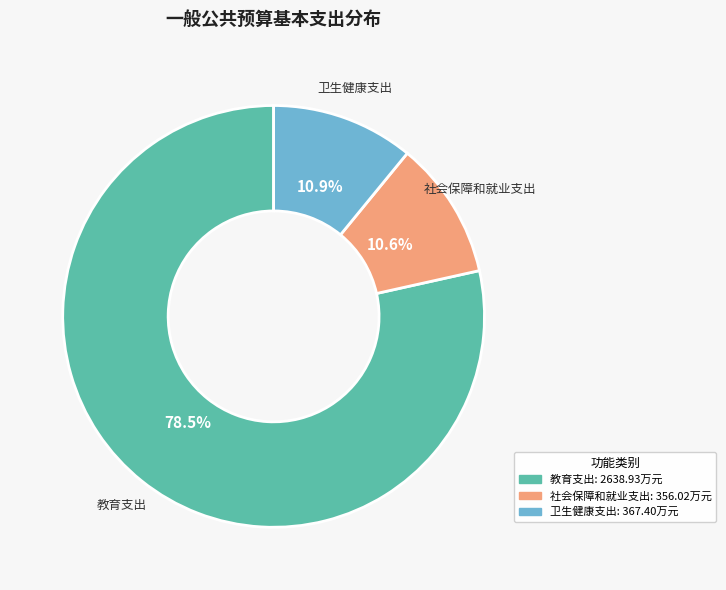

Approximately how many times larger is the value at 卫生健康支出 compared to 社会保障和就业支出?

1.0